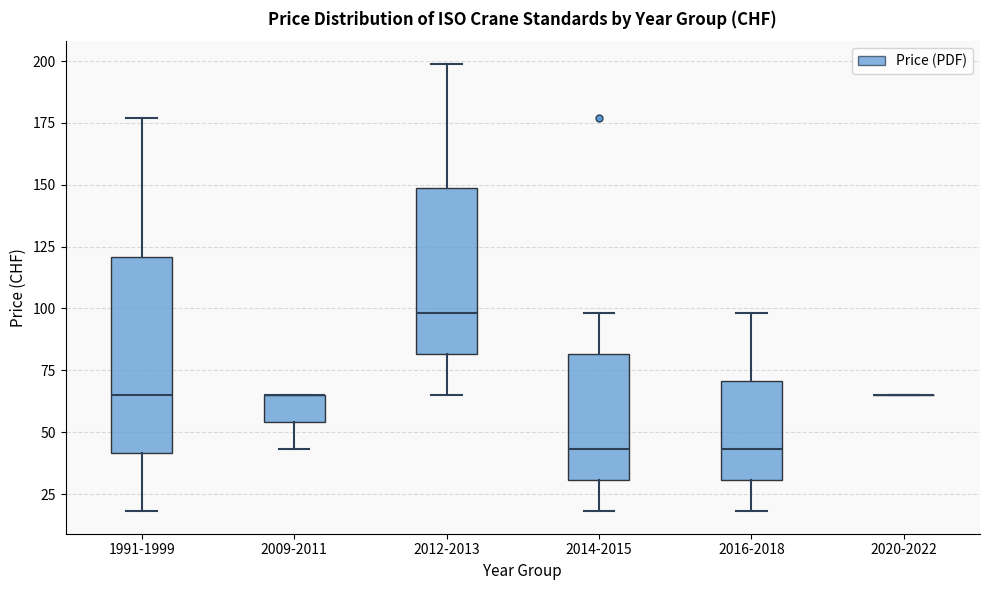

Reading left to right, transcribe this box plot: for each box, give where its median line is, the range the box spans, and where its two whiskers end, as read against the y-axis. The values are not printed on the chart, so give them approximately, as read against the axis.

1991-1999: median 65, box 40 to 120, whiskers 20 to 175
2009-2011: median 65 (drawn on the box's upper edge), box 55 to 65, whiskers 45 to 65
2012-2013: median 100, box 80 to 150, whiskers 65 to 200
2014-2015: median 45, box 30 to 80, whiskers 20 to 100
2016-2018: median 45, box 30 to 70, whiskers 20 to 100
2020-2022: box collapsed to a line at 65, whiskers 65 to 65